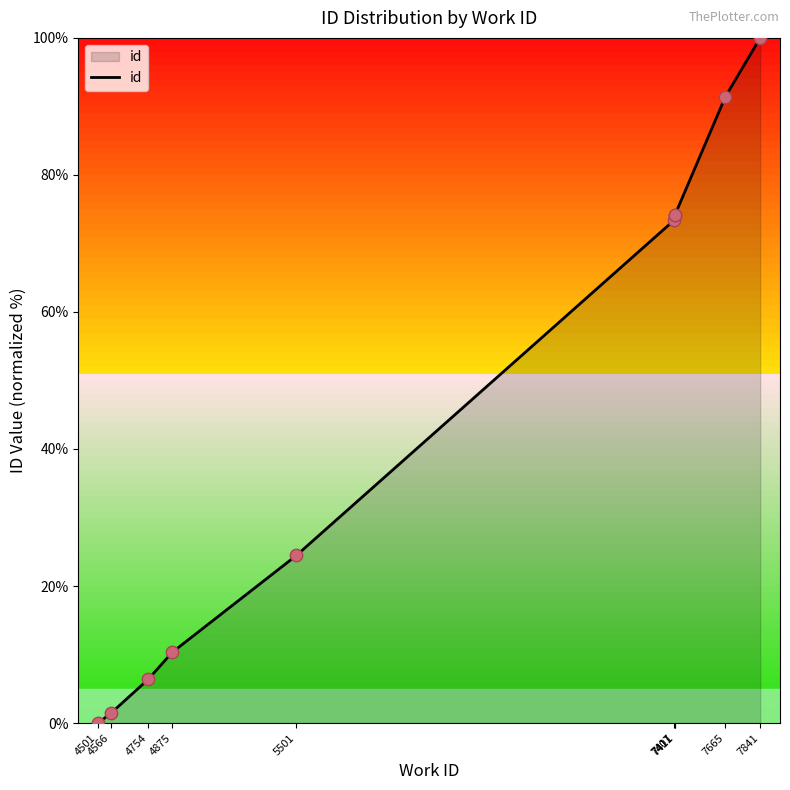

Which has a higher value, 7411 or 4754?

7411